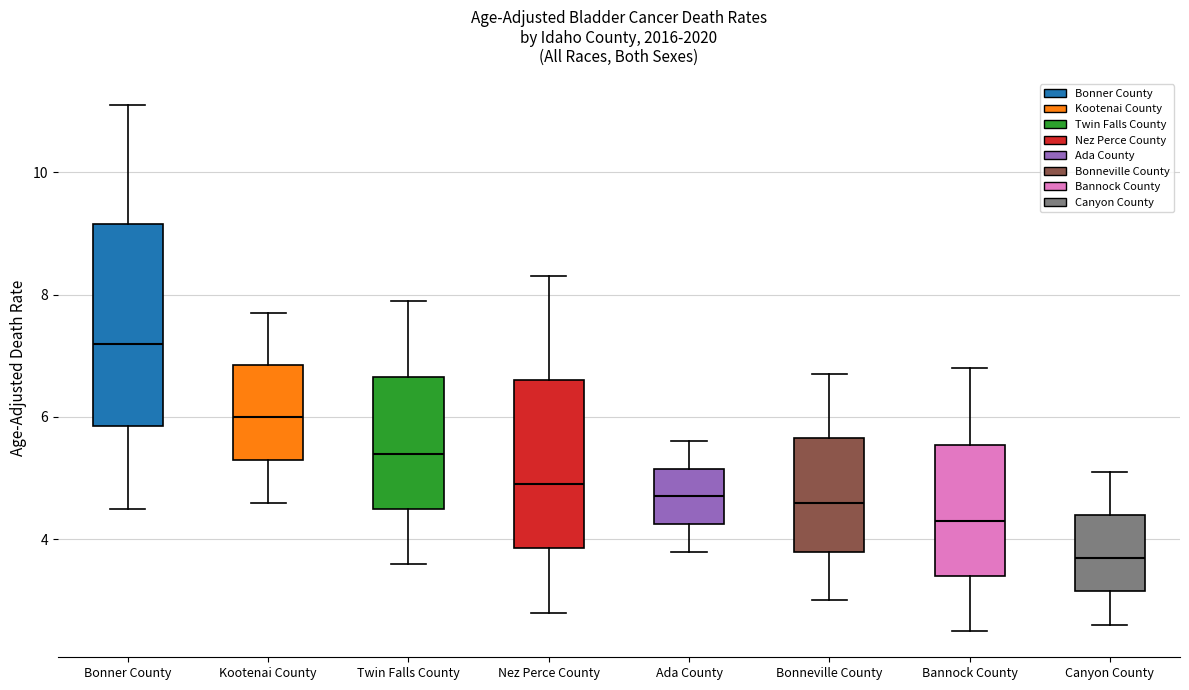

Comparing the boxes themselves (not the whiskers), which one is the tallest?

Bonner County